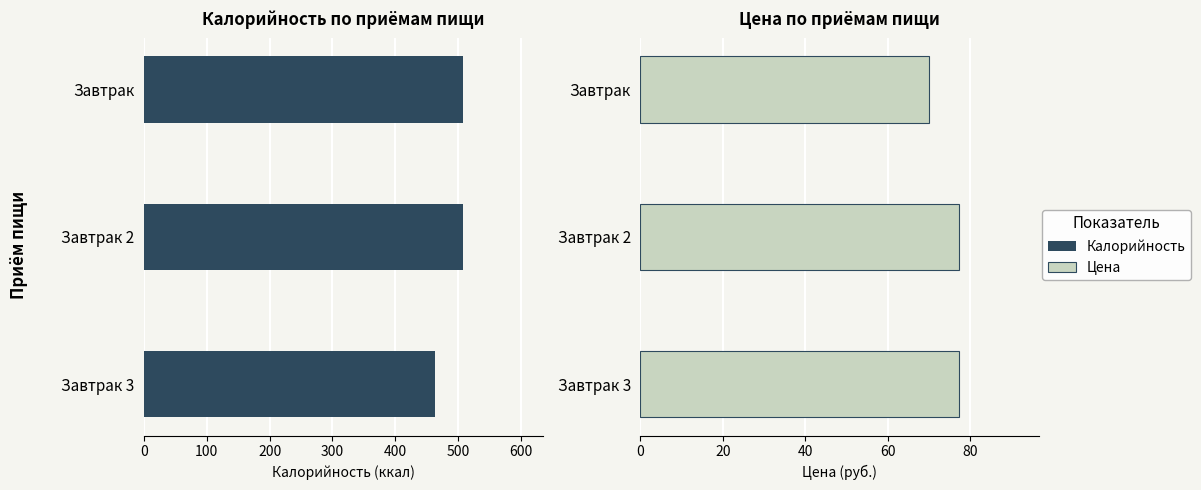

What is the difference between the maximum and minimum values in the Калорийность series?

43.7